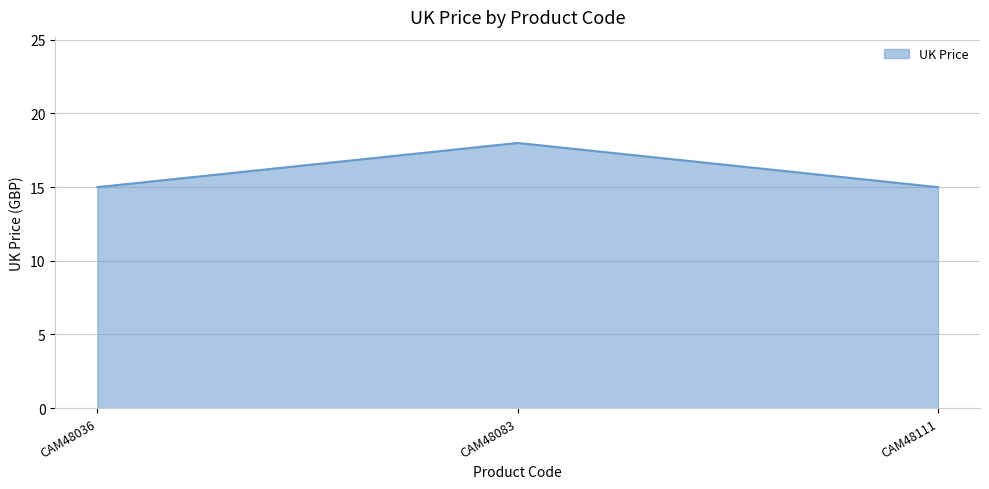

Does the chart have visible grid lines?

Yes